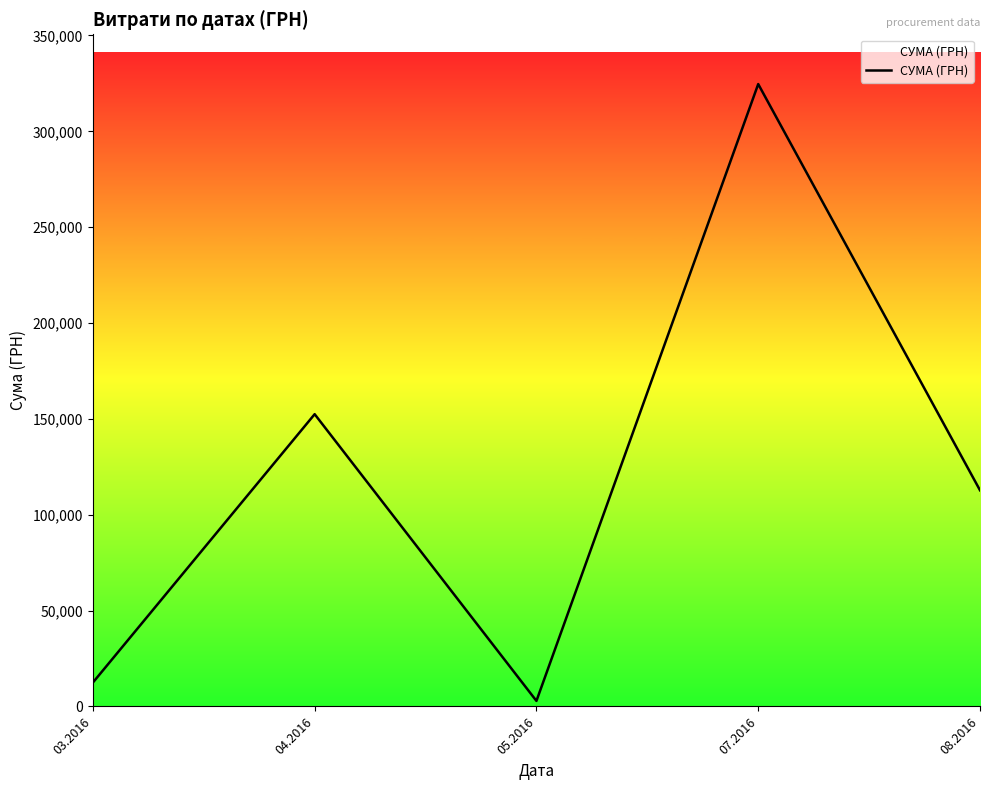

True or false: the data shows 78831.1 at 08.2016.

False